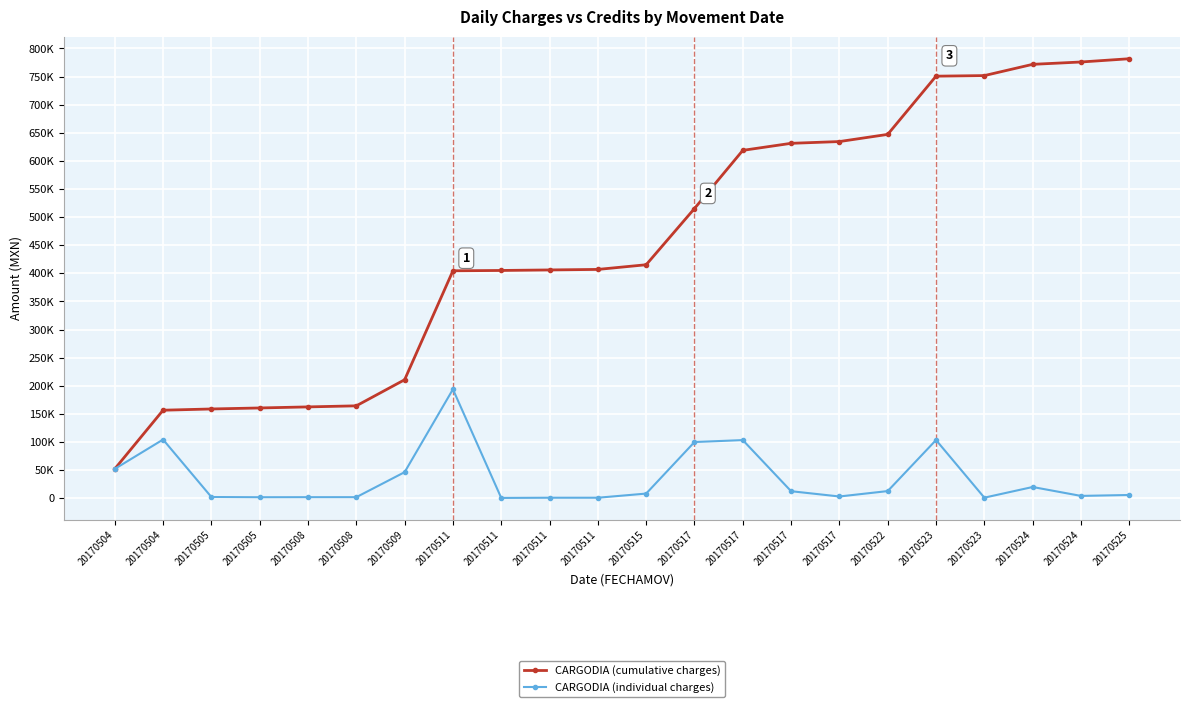

List the series in order of their peak value, highest first.

CARGODIA (cumulative charges), CARGODIA (individual charges)